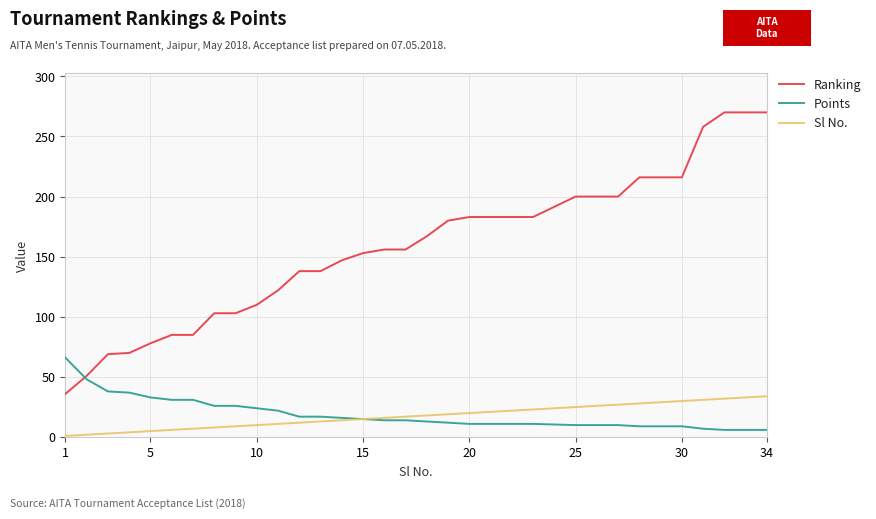

What is the minimum value for Ranking?

36